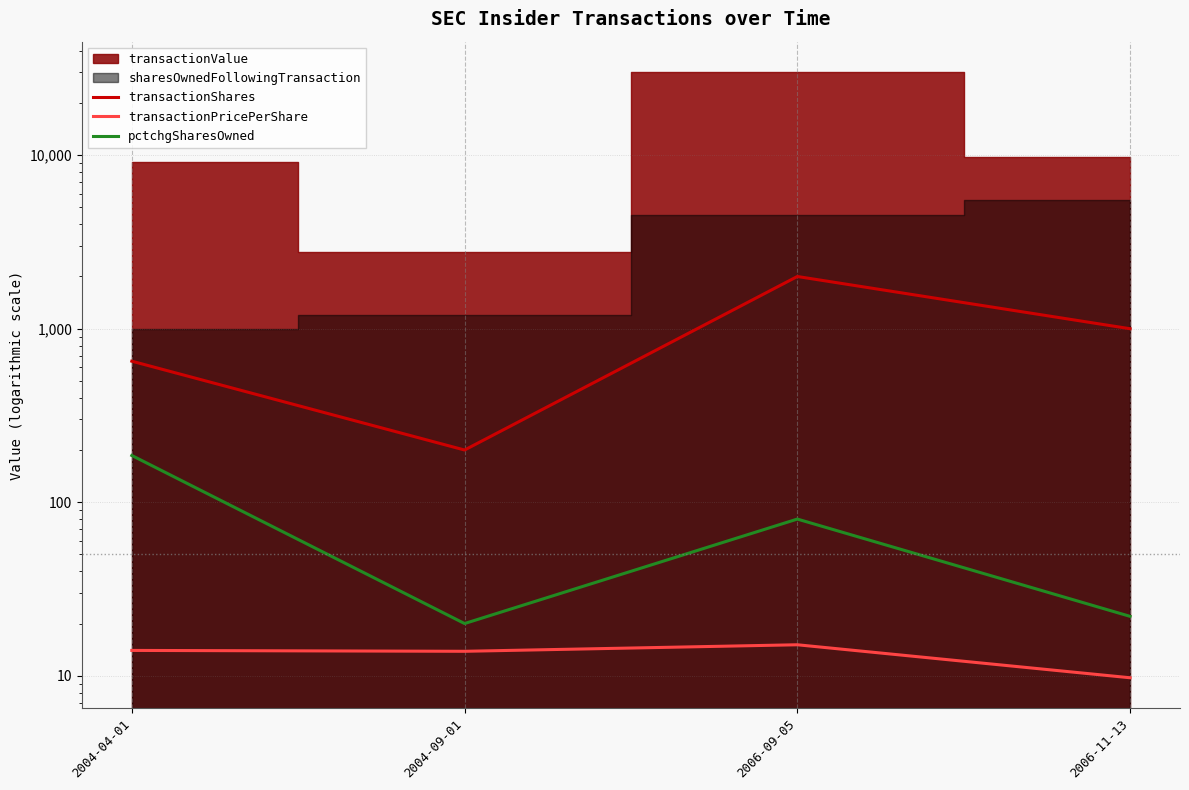

What is the label of the 4th point from the right?

2004-04-01